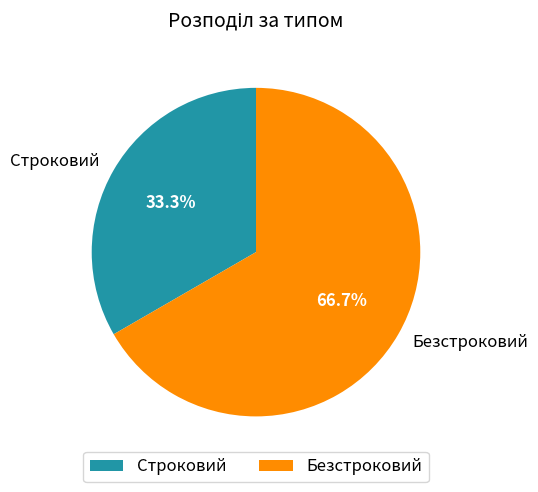

Is the sum of Безстроковий and Строковий greater than half?

Yes